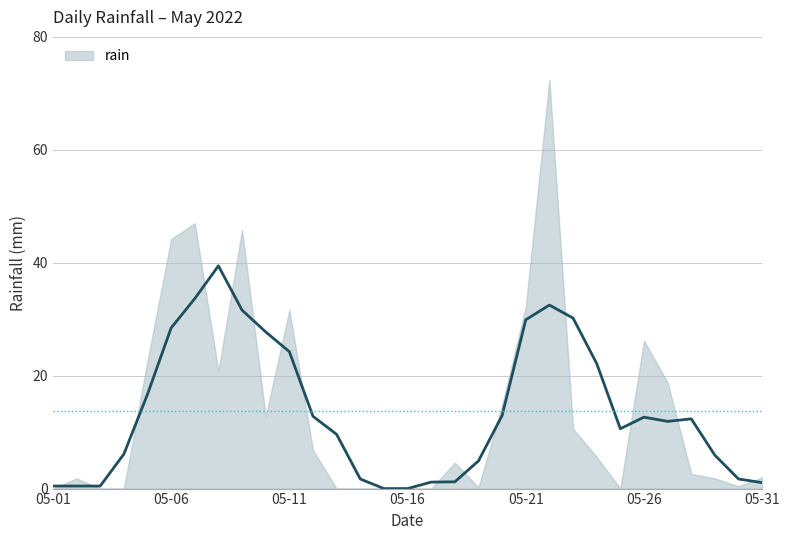

How many values are below 4?

15